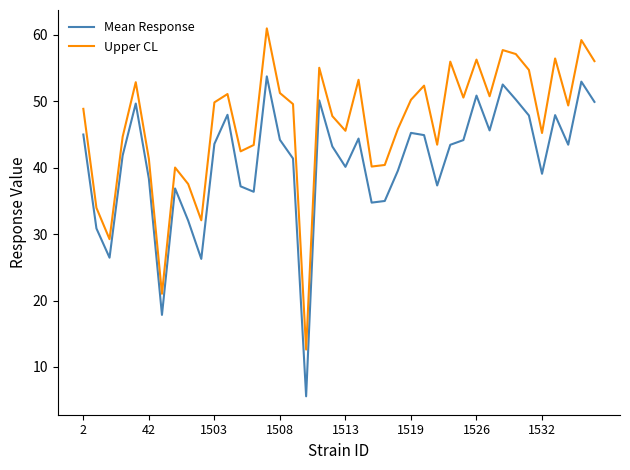

What is the minimum value for Mean Response?

5.6